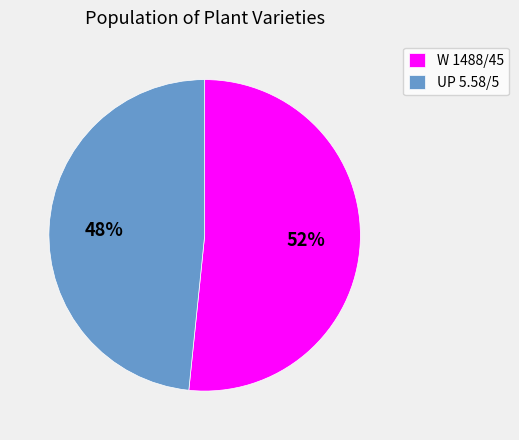

What is the ratio of the value at UP 5.58/5 to the value at W 1488/45?

0.9